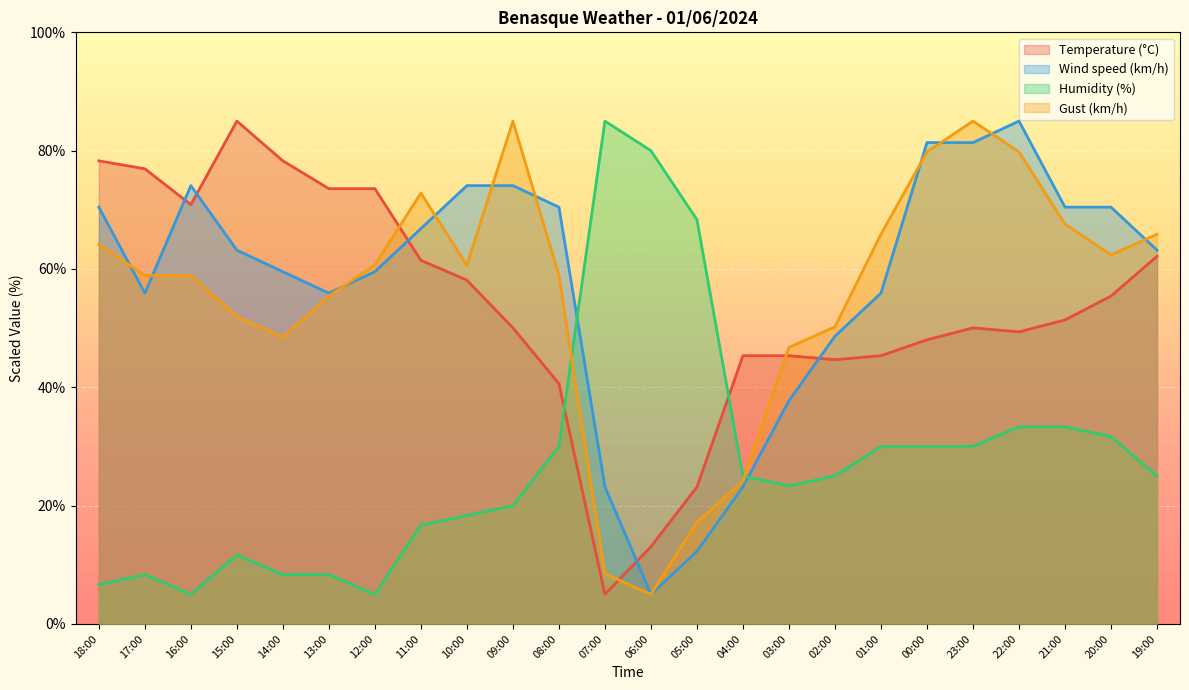

Which has a higher value, 20:00 or 11:00?

11:00